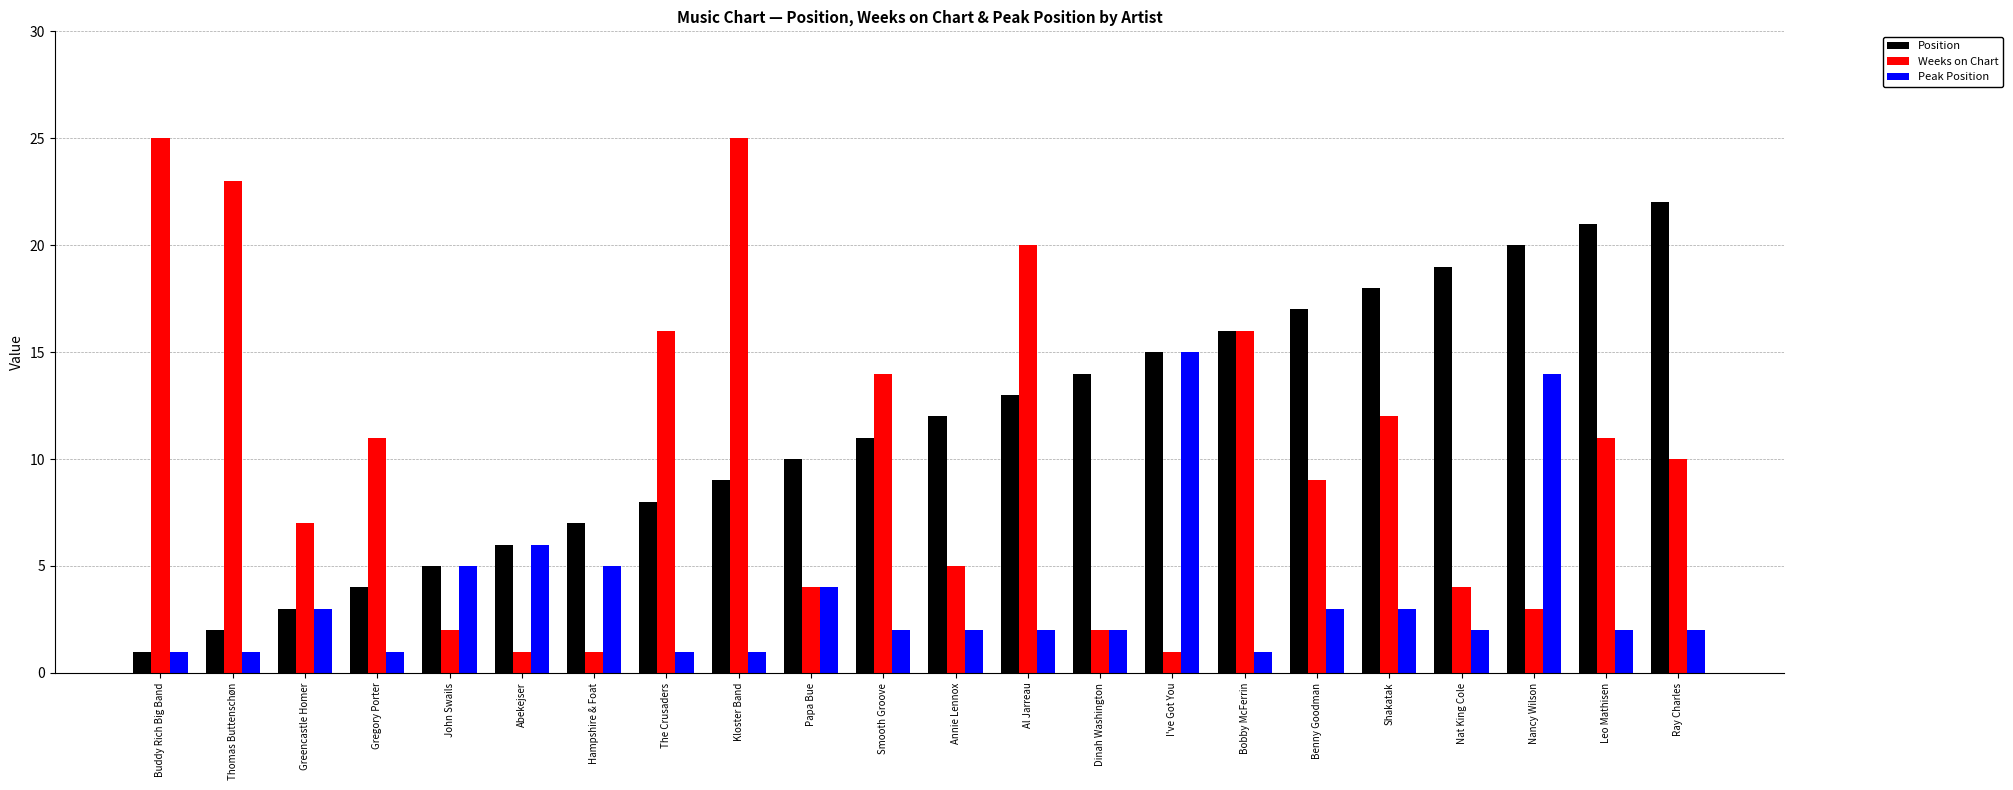

At Smooth Groove, list the series in order from largest to smallest.

Weeks on Chart, Position, Peak Position